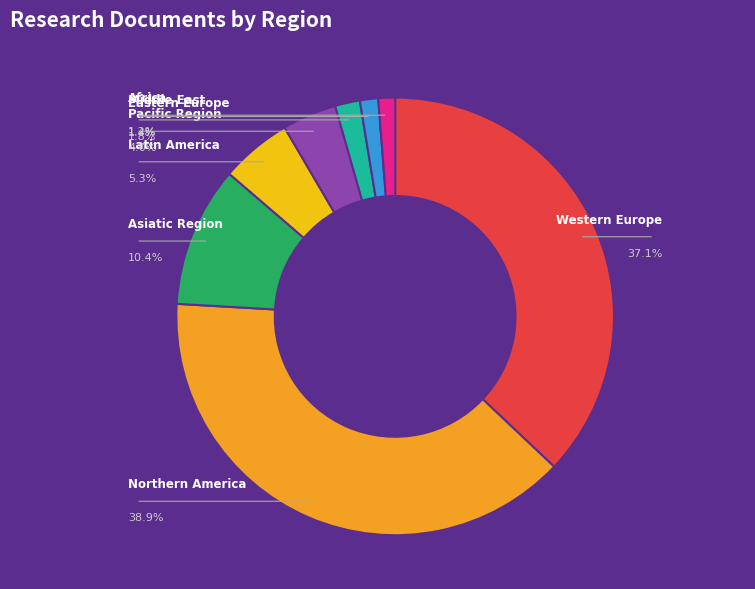

What percentage is the Pacific Region slice, to the nearest percent?

4%